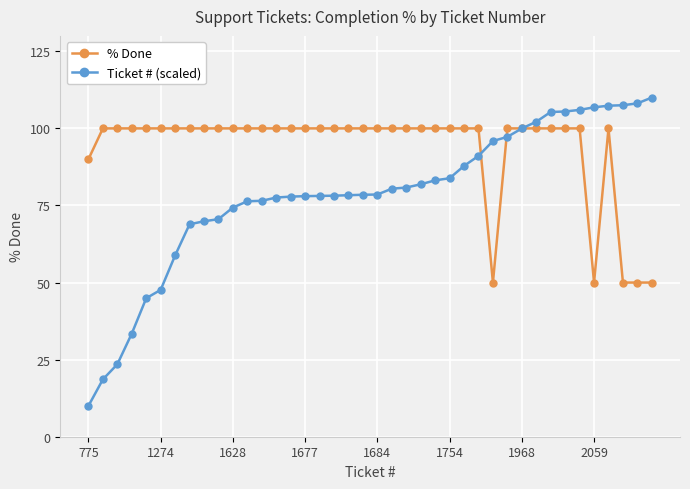

Rank the series by their maximum value, from lowest to highest.

% Done, Ticket # (scaled)